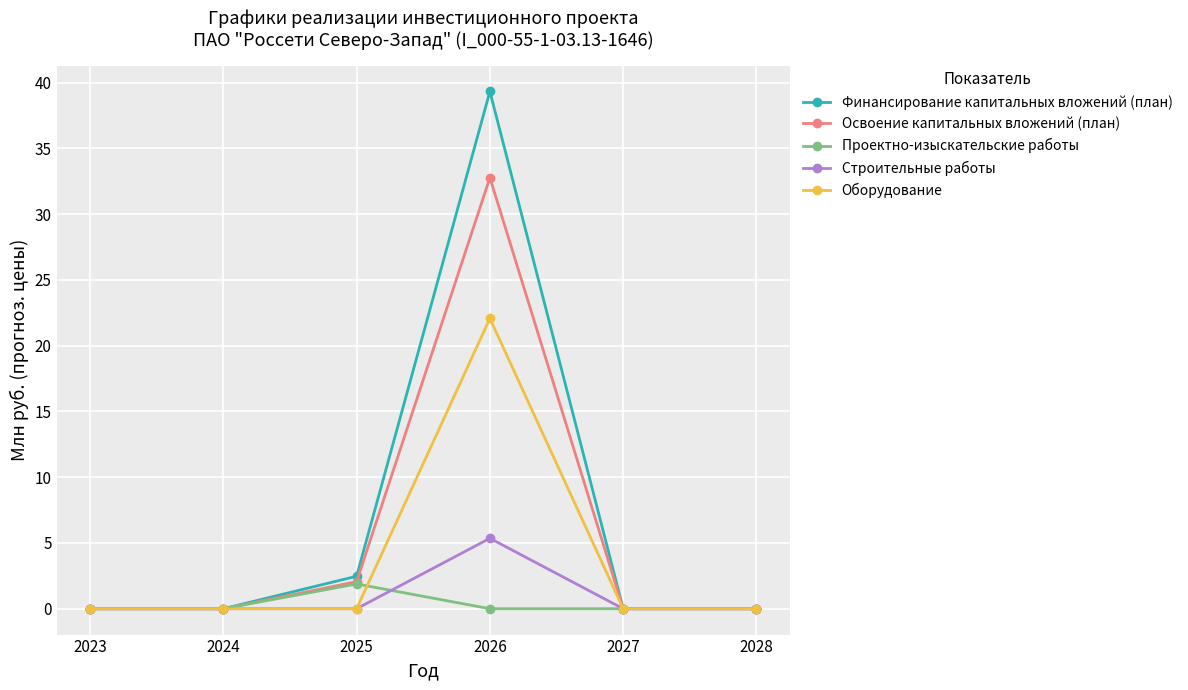

What is the value of the Финансирование капитальных вложений (план) point at the 4th from the left?

39.3